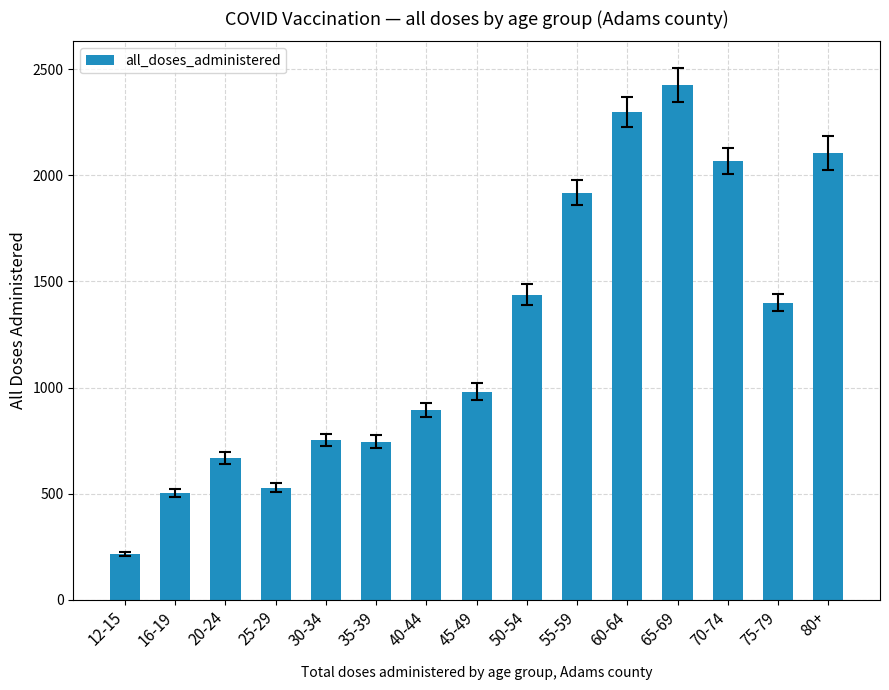

What is the label of the 13th bar from the right?

20-24